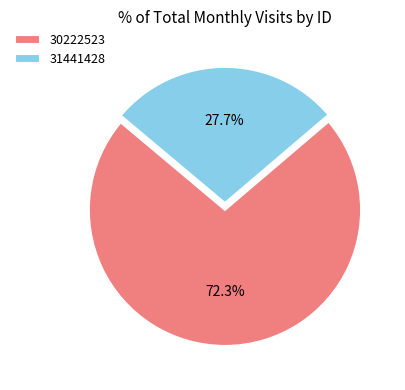

Count the number of slices in the pie.

2